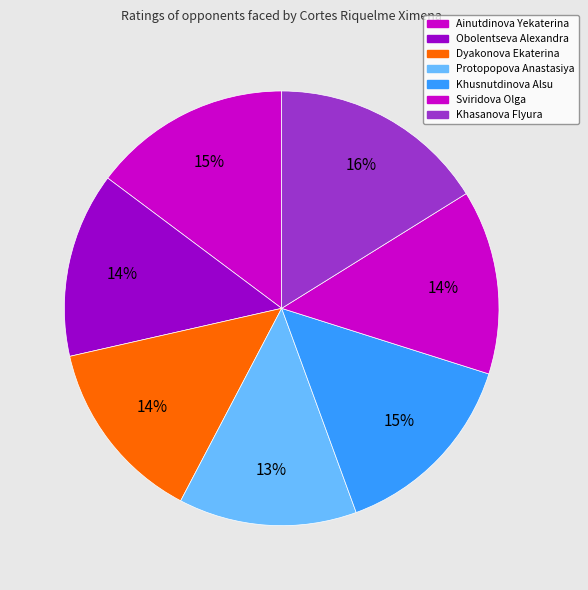

Do Ainutdinova Yekaterina and Khasanova Flyura together represent more than half of the pie?

No